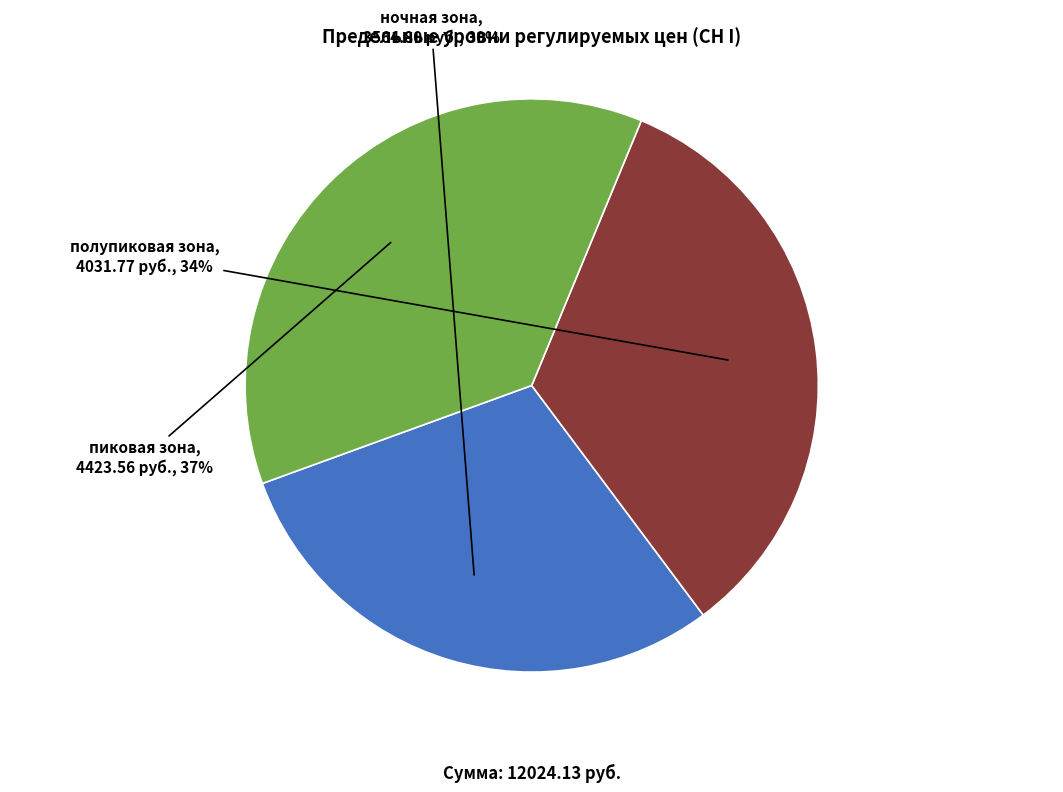

How many slices are in this pie chart?

3